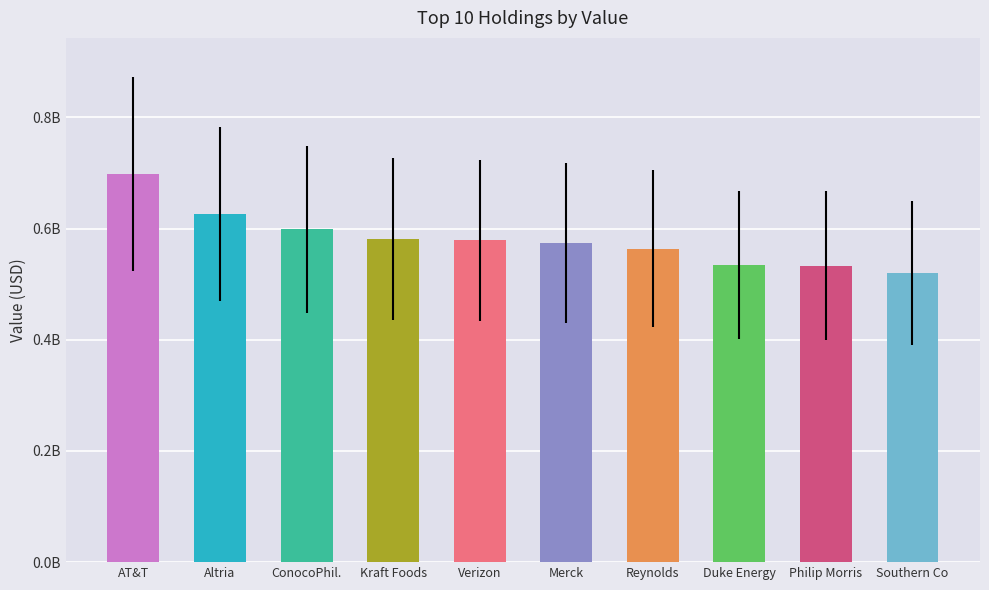

Does the chart contain any negative values?

No